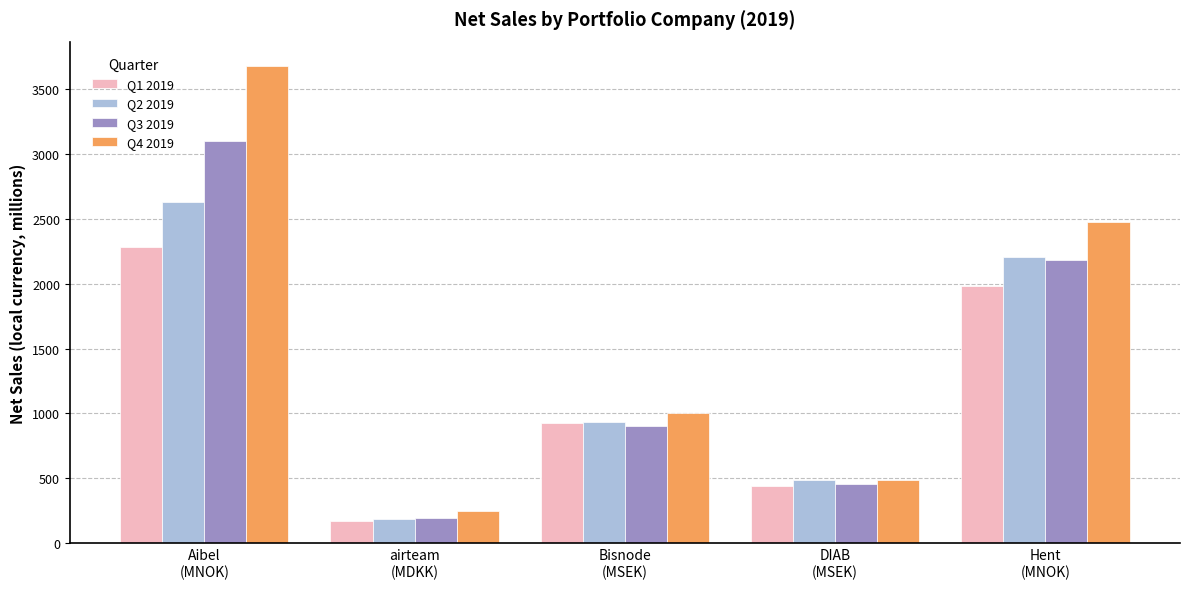

Which series changed the most between Bisnode
(MSEK) and Hent
(MNOK)?

Q4 2019